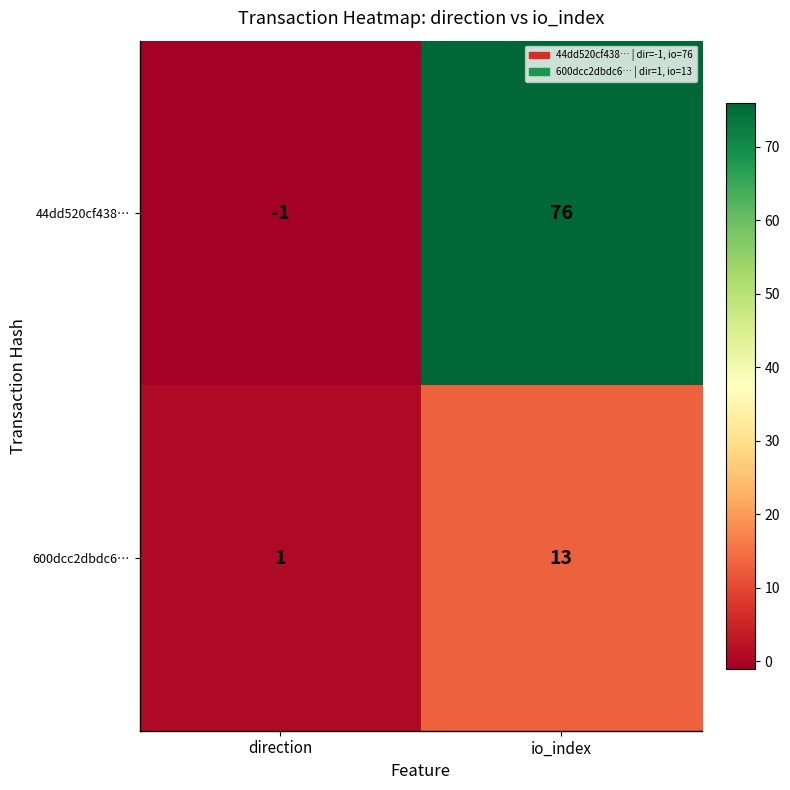

The 600dcc2dbdc6… series shows 1 at direction. True or false?

True